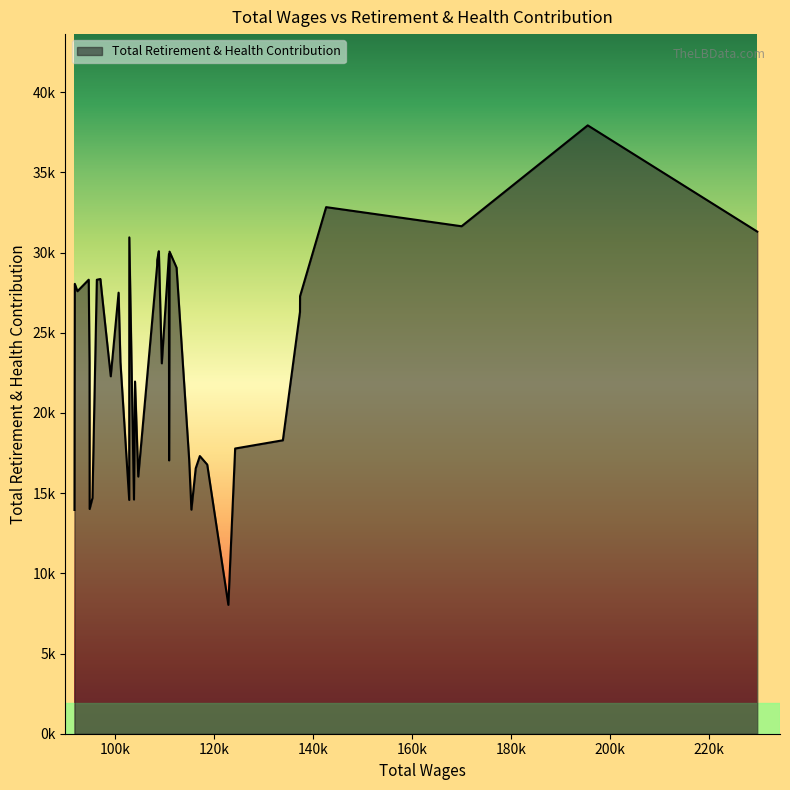

Is this an area chart (filled region under the line)?

Yes